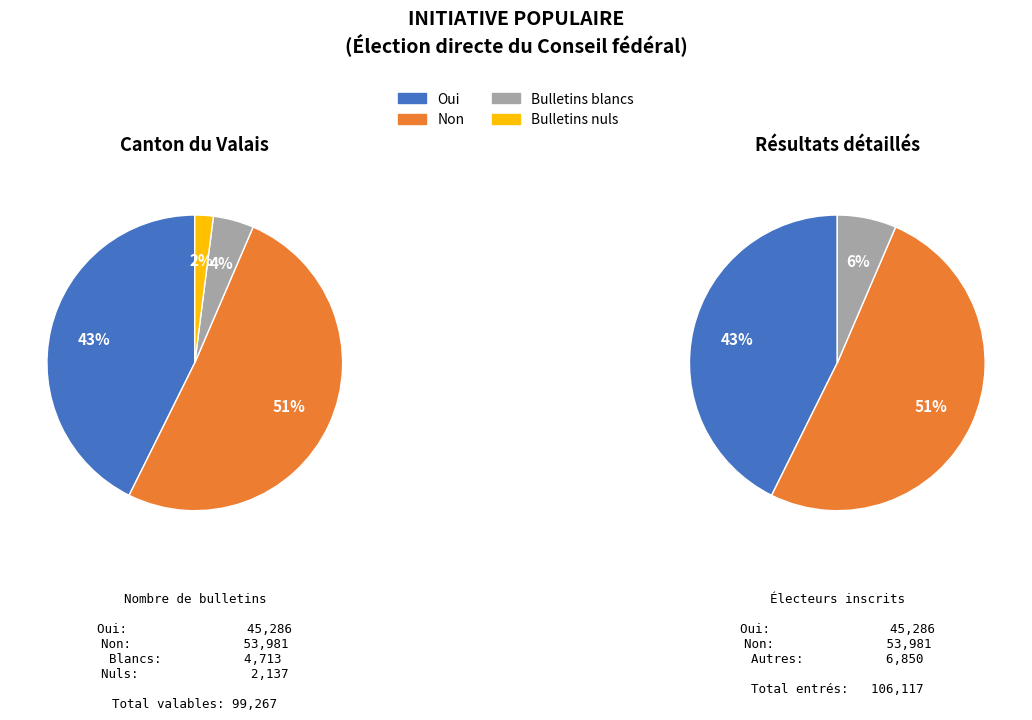

Is it true that Bulletins nuls is 2% of the pie?

True